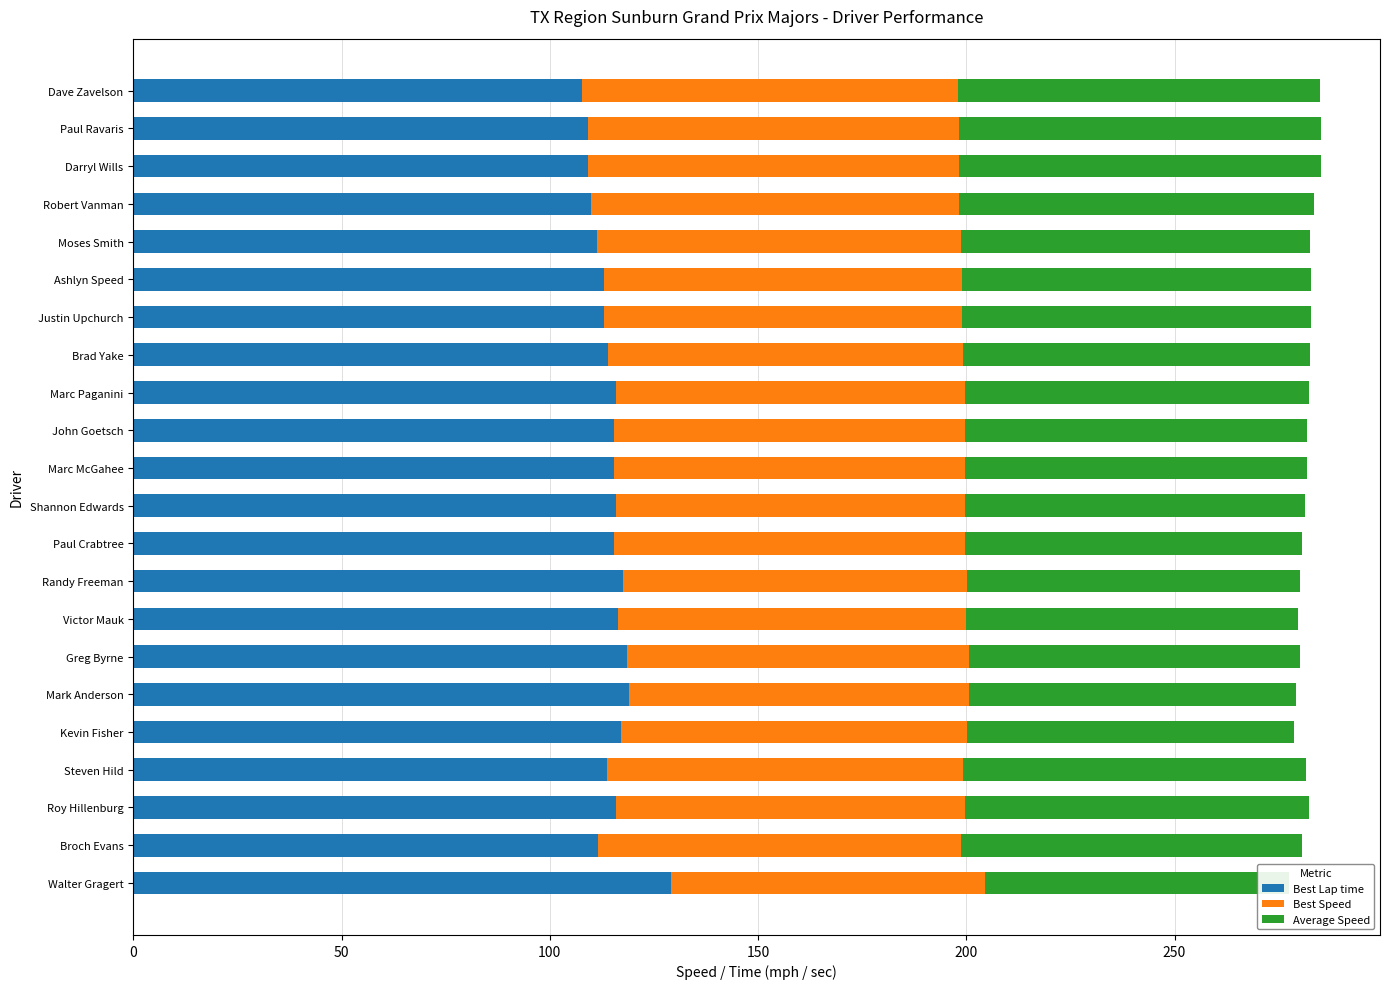

What is the total value across all series at 20?

280.6